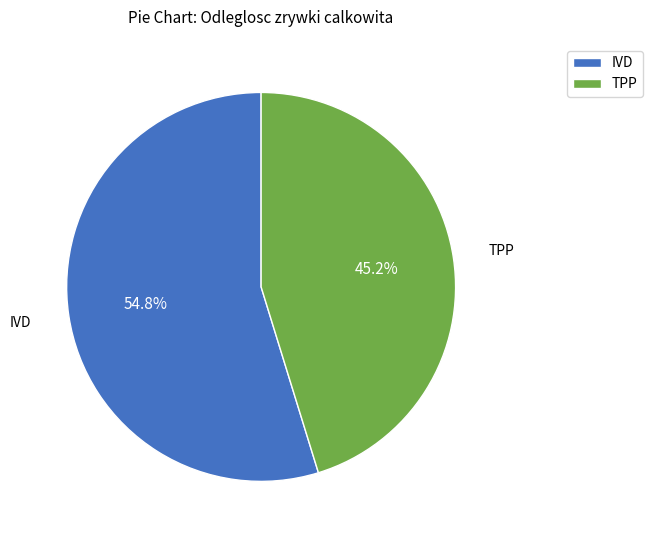

Does IVD represent more than half of the total?

Yes